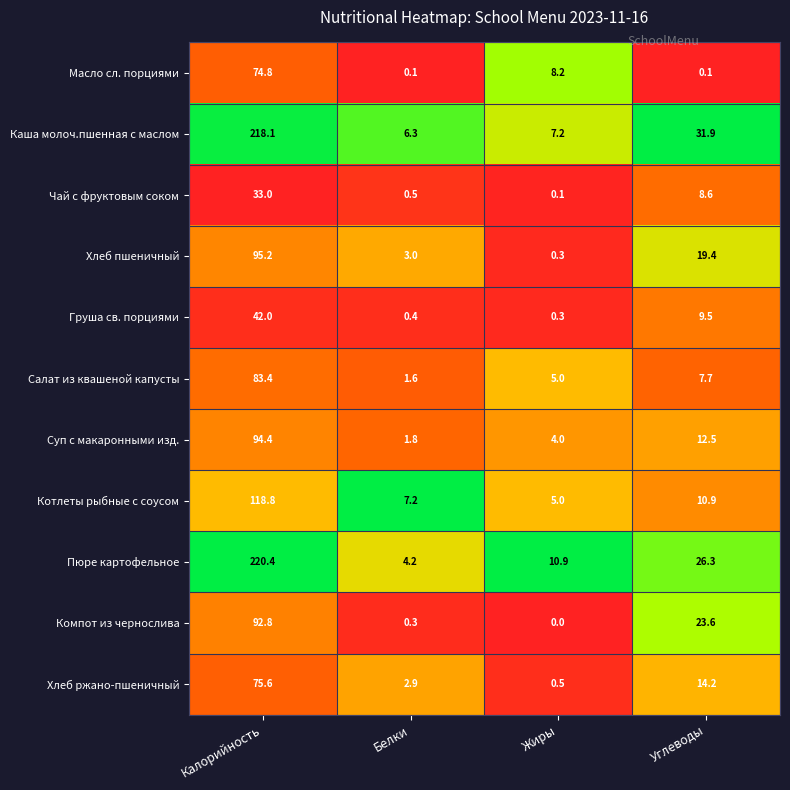

Count the number of data series in this chart.

11